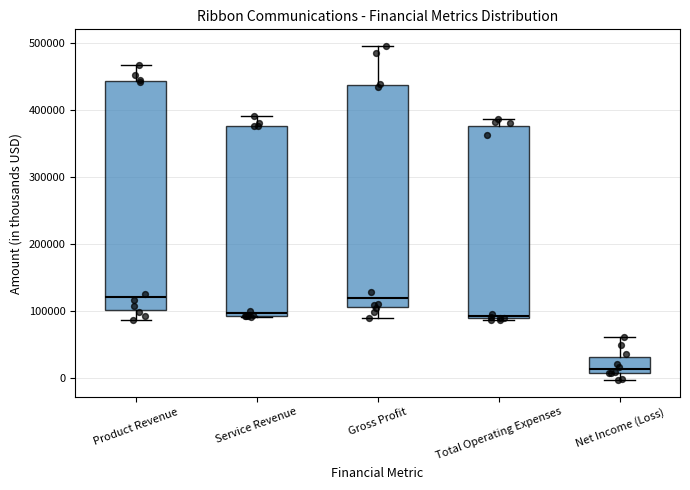

Reading left to right, read every box against the y-axis: the position of its median line, the range the box covers, and the ends of its whiskers. The values are not printed on the chart, so give them approximately, as read against the axis.

Product Revenue: median 120000, box 100000 to 440000, whiskers 90000 to 470000
Service Revenue: median 100000, box 90000 to 380000, whiskers 90000 to 390000
Gross Profit: median 120000, box 110000 to 440000, whiskers 90000 to 500000
Total Operating Expenses: median 90000 (just above the box's lower edge), box 90000 to 380000, whiskers 90000 (just below the box's lower edge) to 390000
Net Income (Loss): median 10000 (just above the box's lower edge), box 10000 to 30000, whiskers 0 to 60000